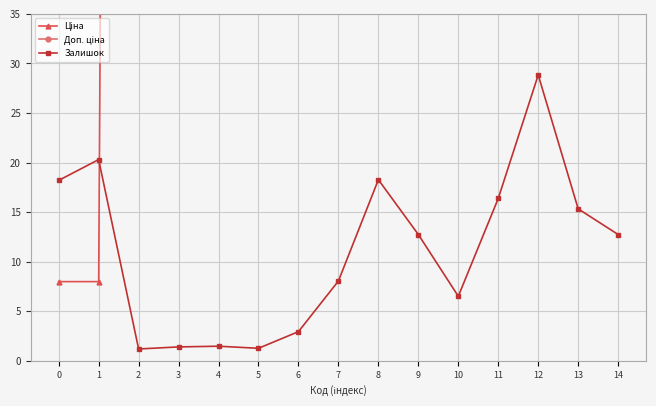

True or false: Ціна has more than 2 points higher than both neighbors.

False